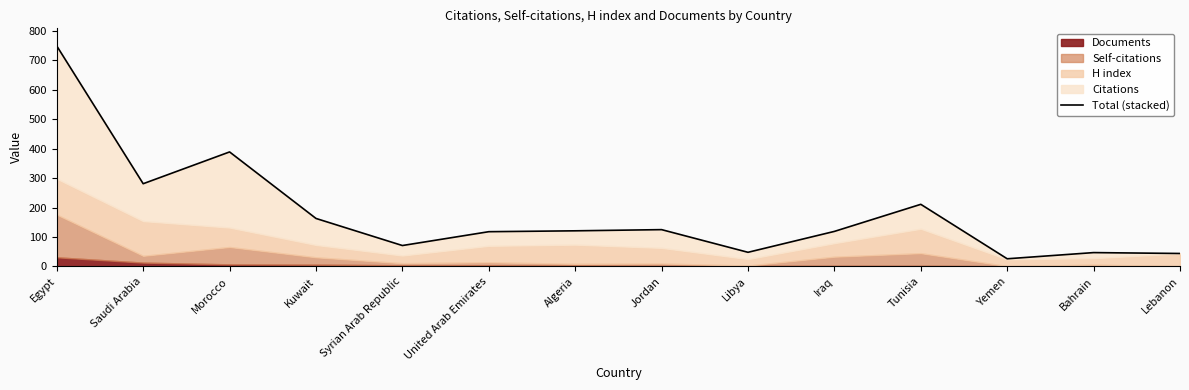

What is the smallest value displayed?

26